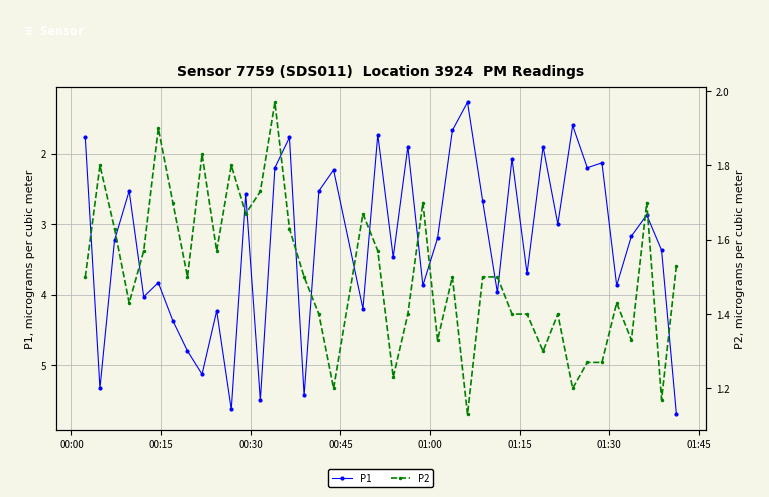

What is the highest value of the P1 series?

5.7